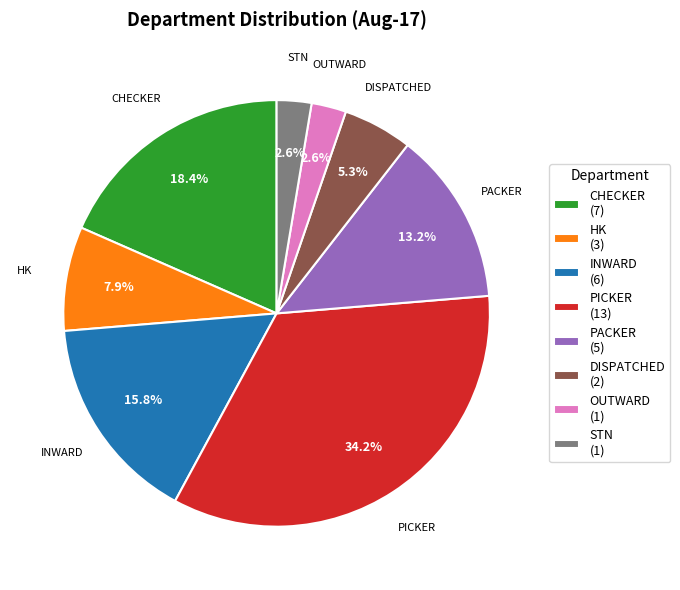

What portion of the pie excludes OUTWARD?

97.4%